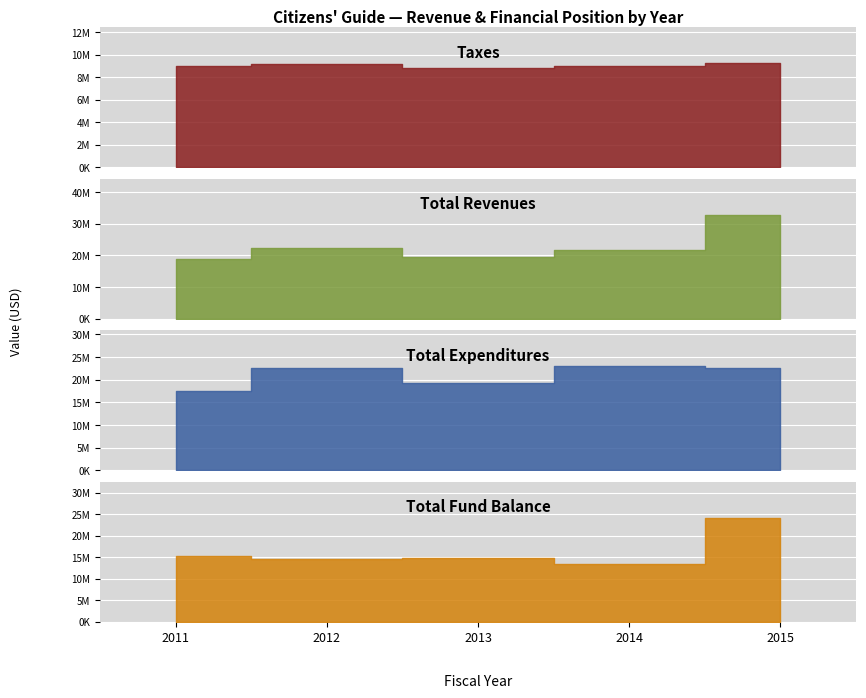

What are all the series names shown in the legend?

Taxes, Total Revenues, Total Expenditures, Total Fund Balance